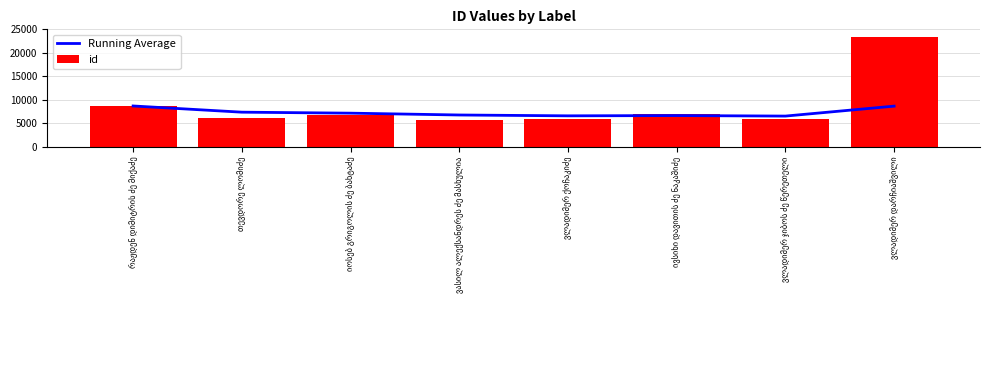

Are the bars horizontal?

No